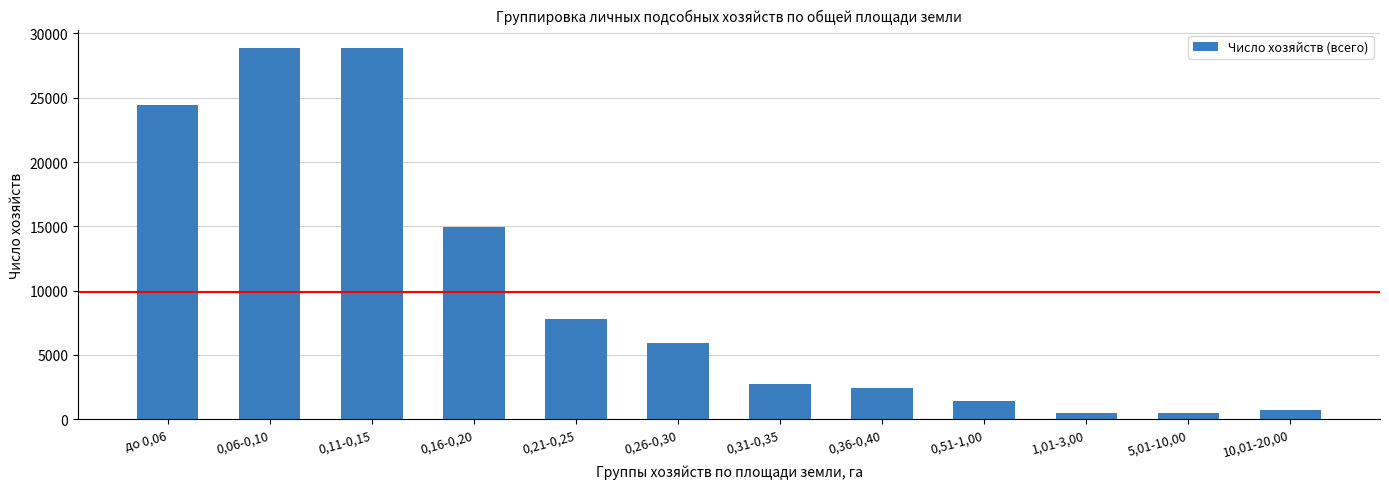

What is the maximum value shown in the chart?

28865